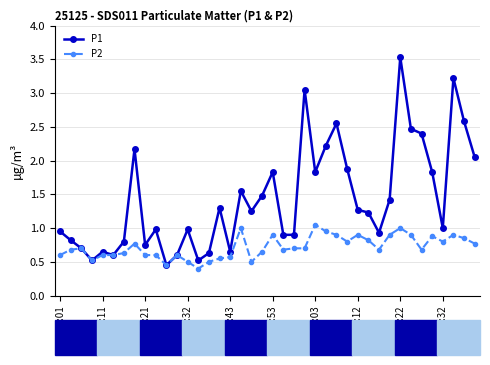

What is the maximum value for P1?

3.5